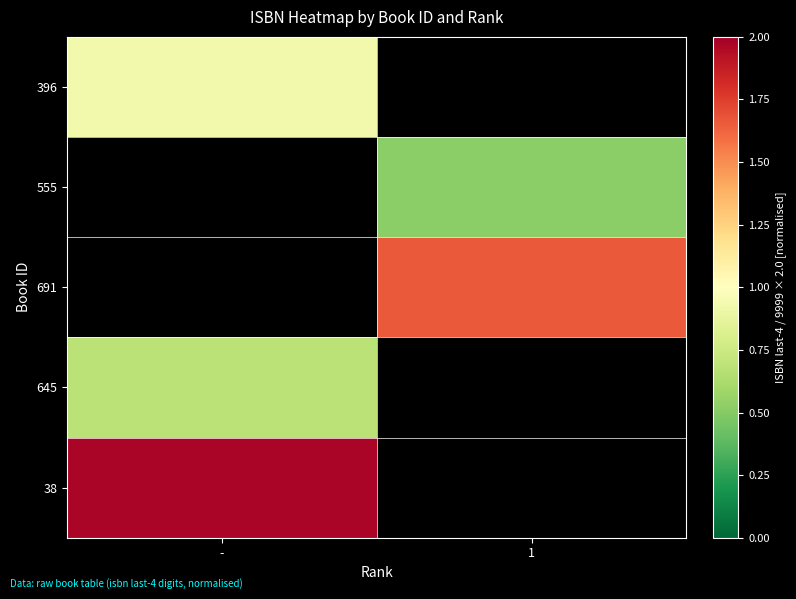

At which label is 38 closest to 1?

-